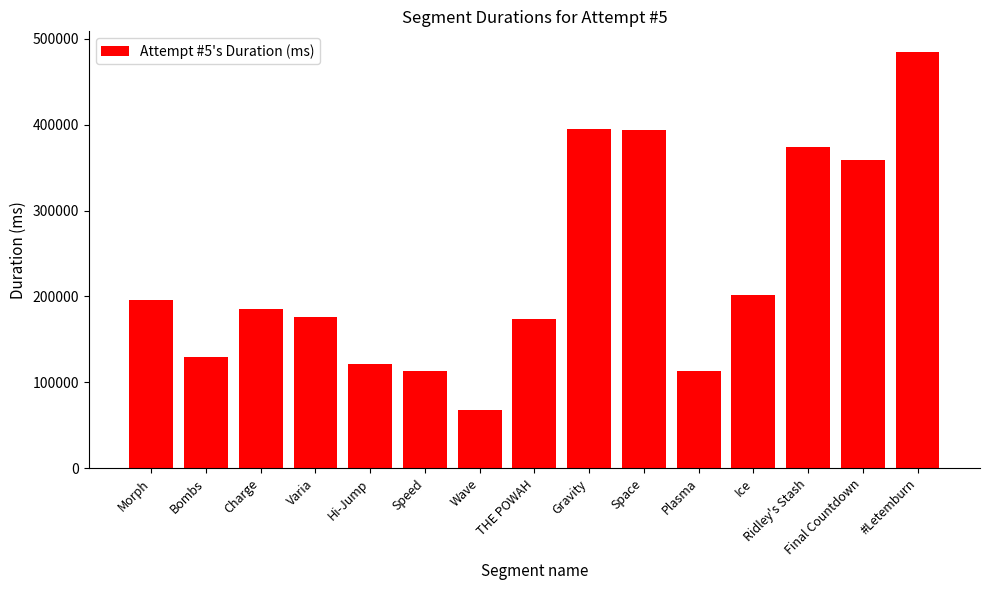

What is the label of the 9th bar from the right?

Wave